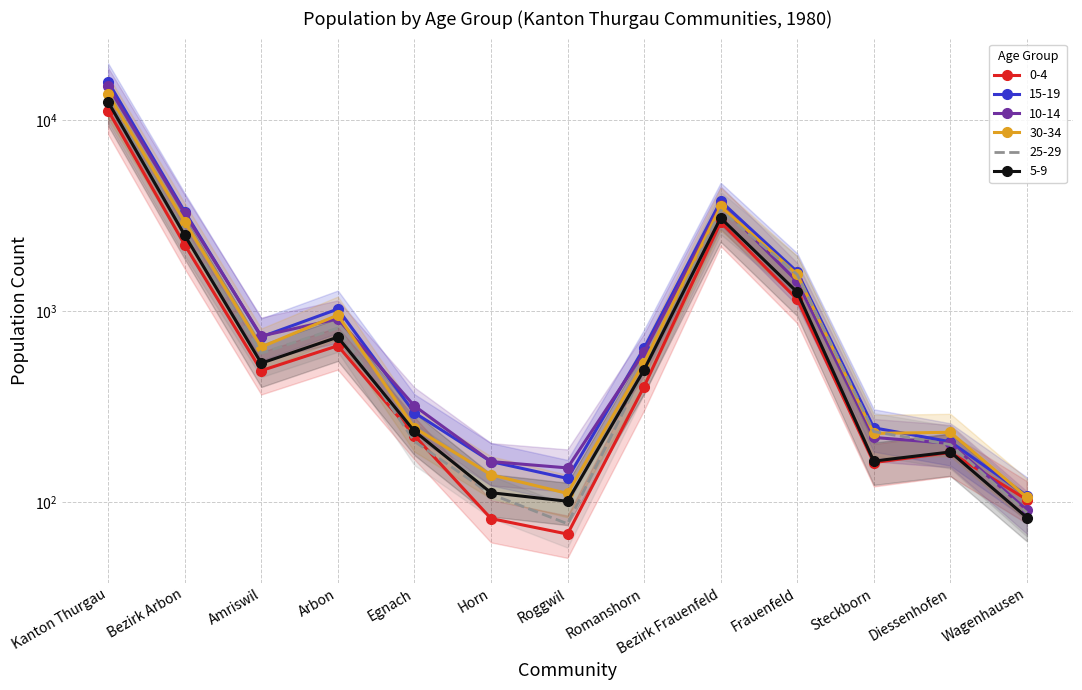

What is the sum of all 30-34 values?

24891